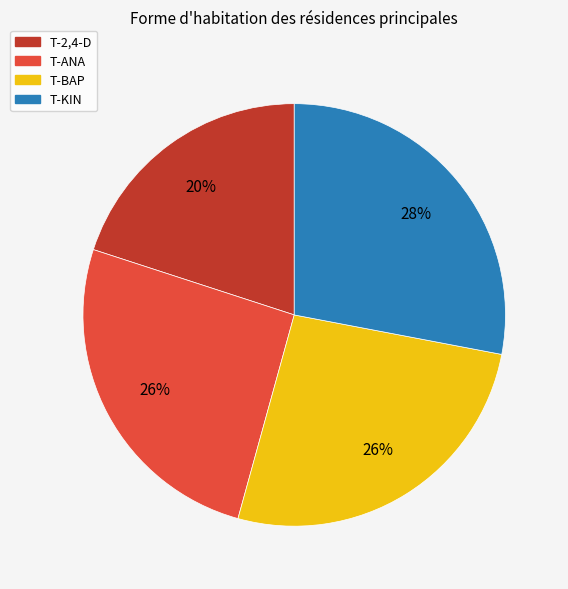

Count the number of slices in the pie.

4